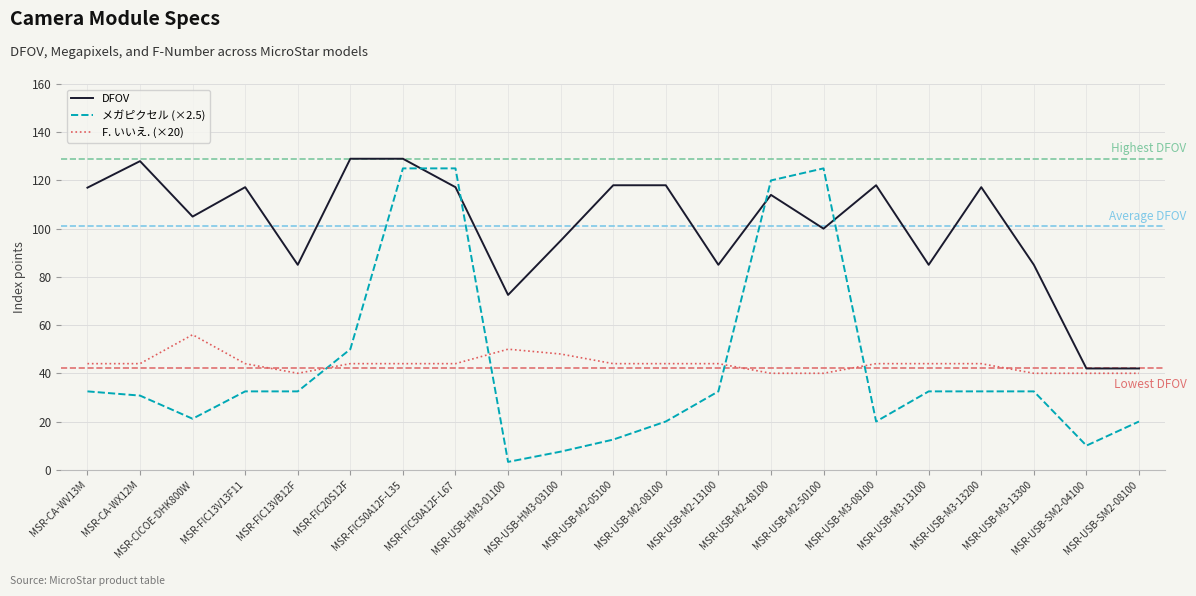

Which series has the largest range (max minus min)?

メガピクセル (×2.5)